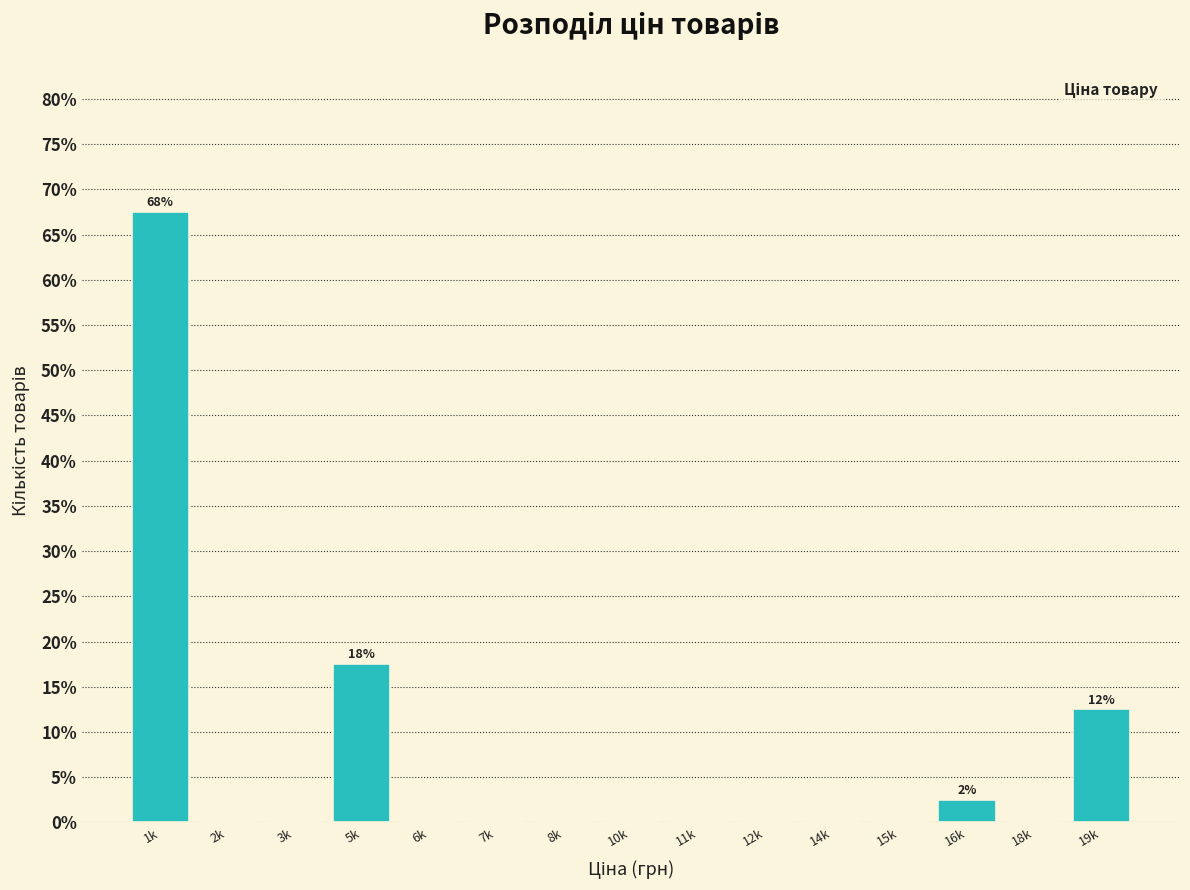

Reading left to right, list all the values displayed in this chart.

1k=67.5	2k=0.0	3k=0.0	5k=17.5	6k=0.0	7k=0.0	8k=0.0	10k=0.0	11k=0.0	12k=0.0	14k=0.0	15k=0.0	16k=2.5	18k=0.0	19k=12.5